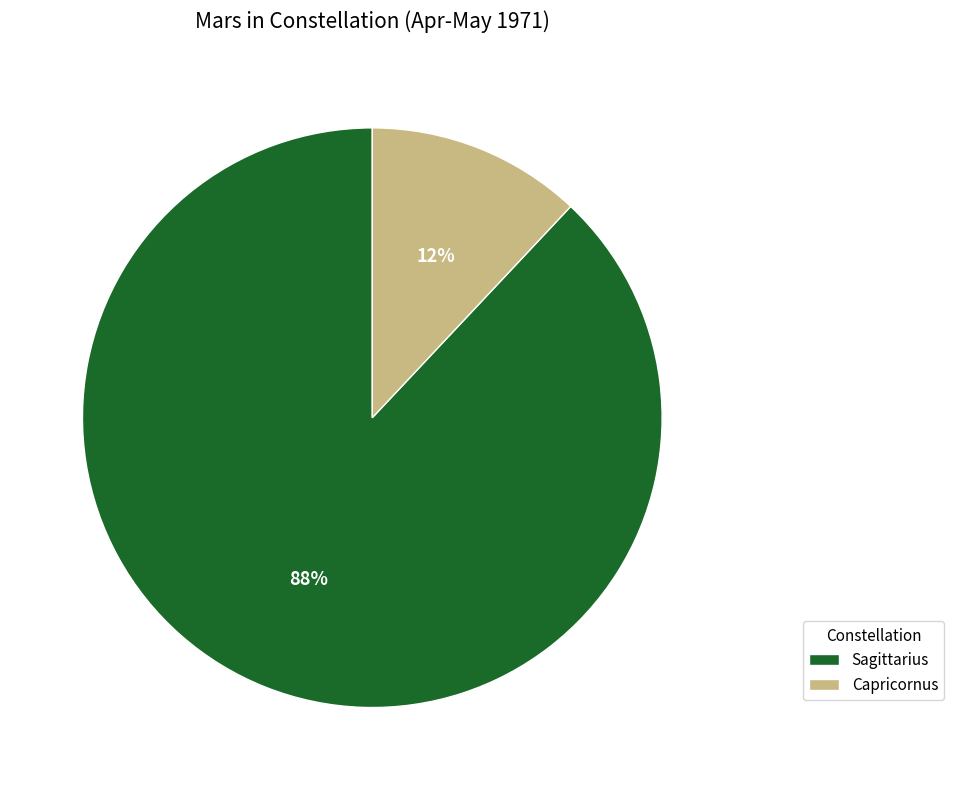

Is the sum of Sagittarius and Capricornus greater than half?

Yes